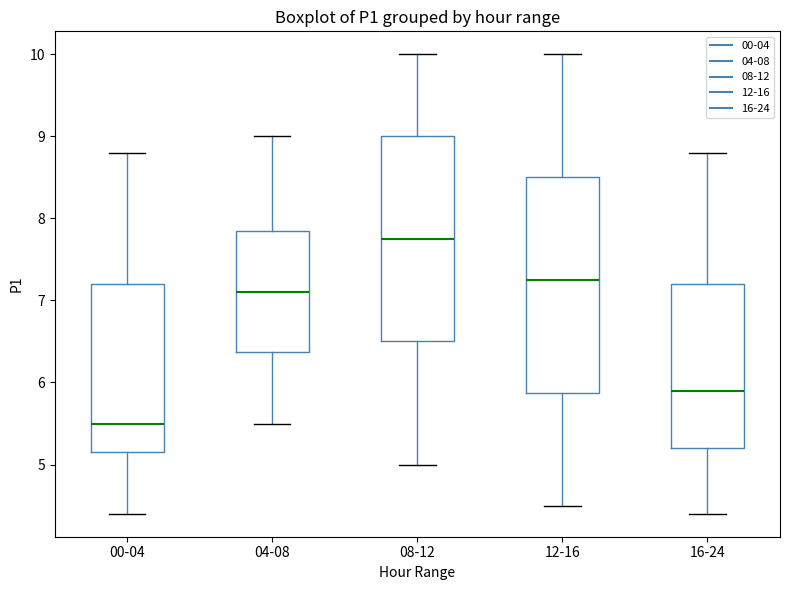

Comparing the boxes themselves (not the whiskers), which one is the tallest?

12-16